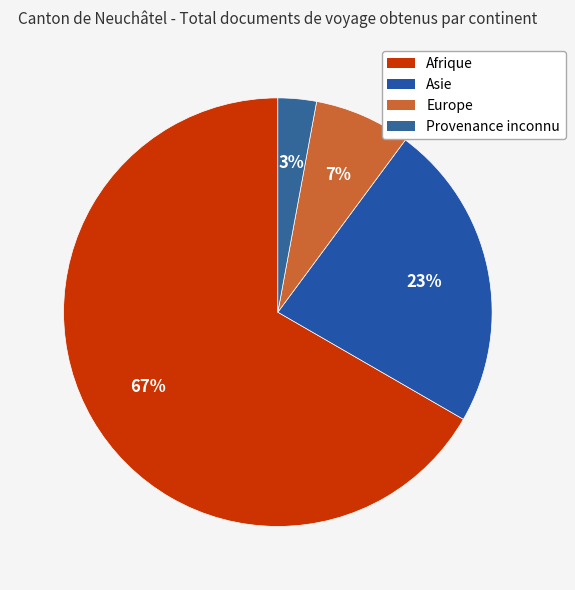

How much of the chart is everything except Asie?

76.8%